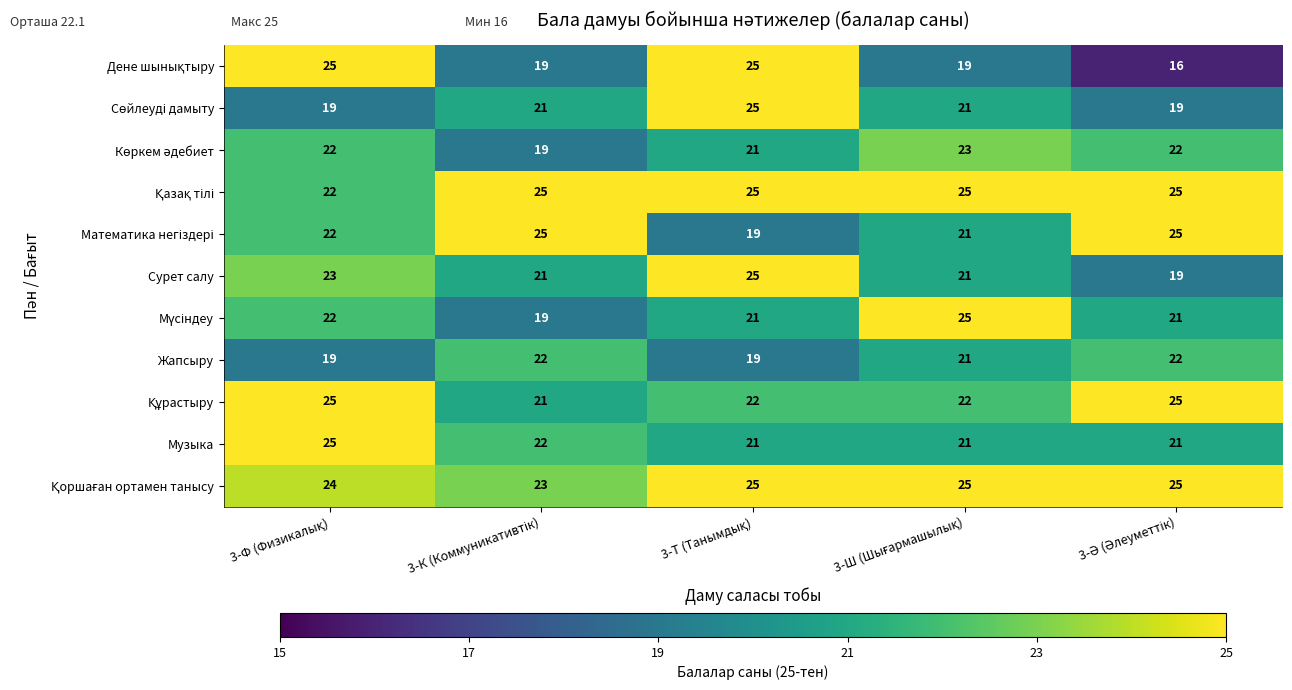

What is the minimum value for Музыка?

21